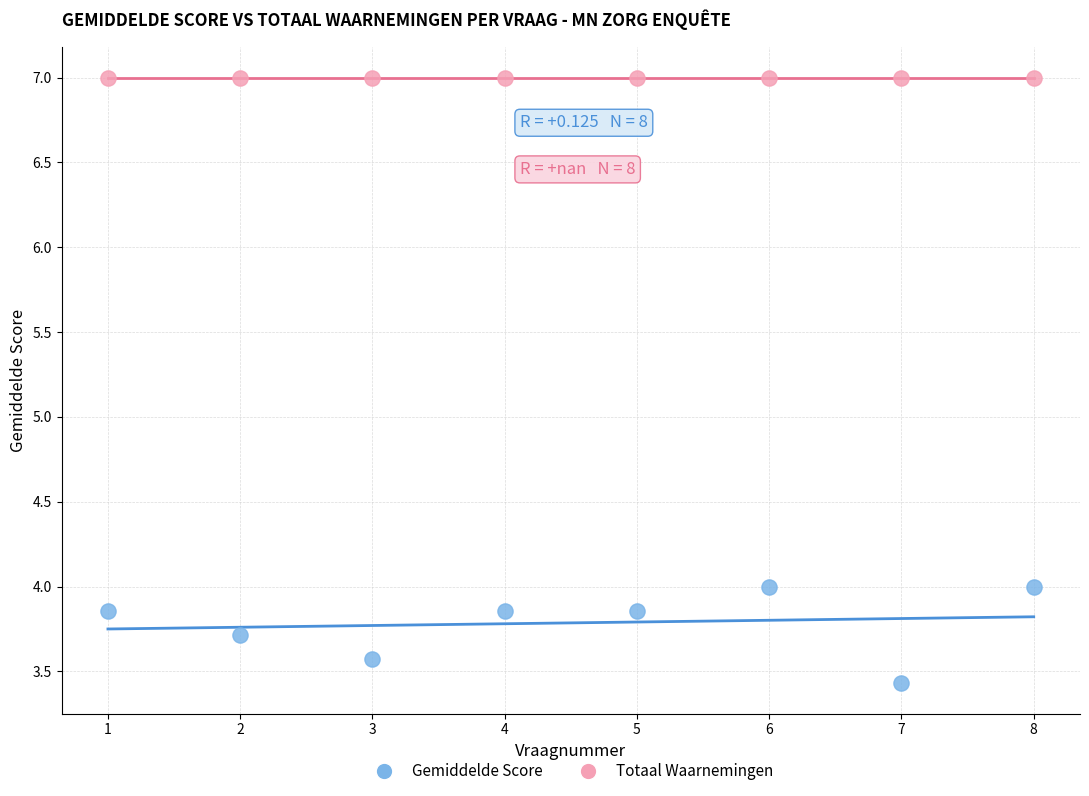

Which series contains the highest Y value?

Totaal Waarnemingen